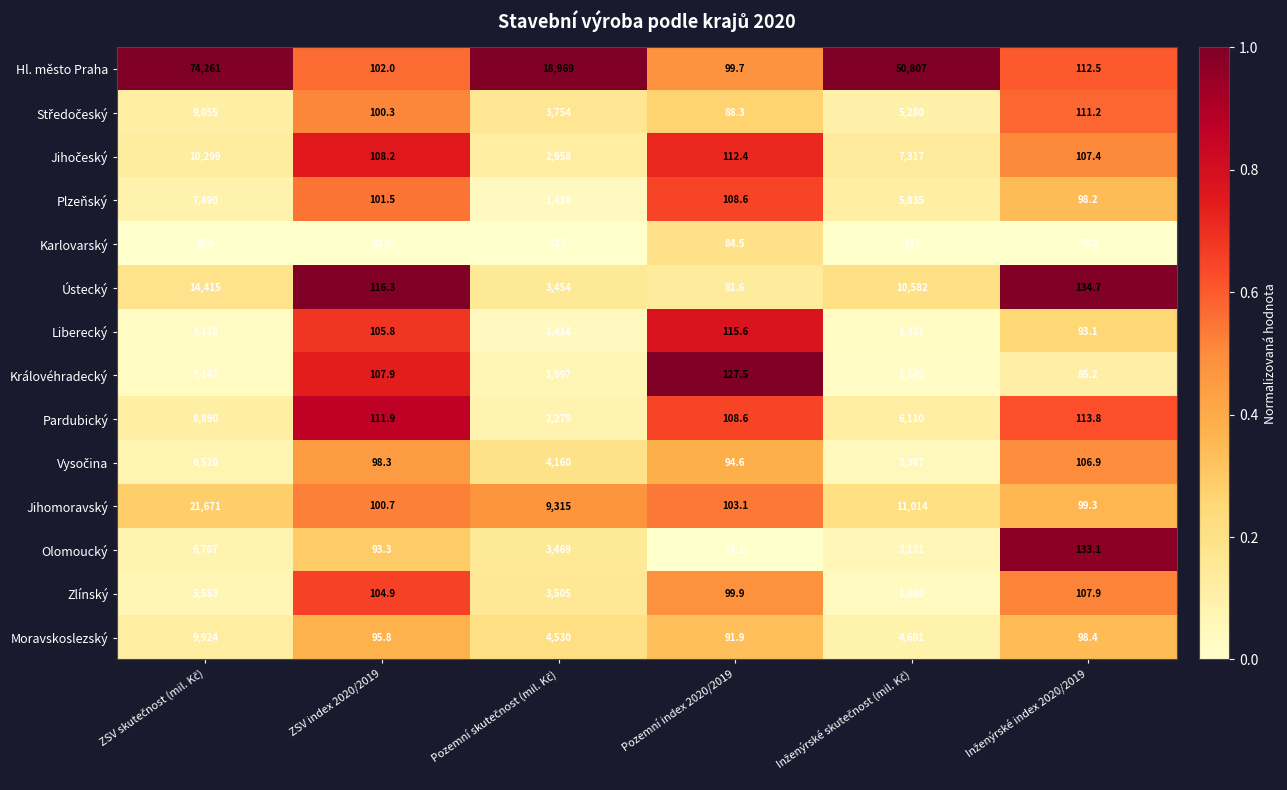

What is the maximum value for Liberecký?

3110.0